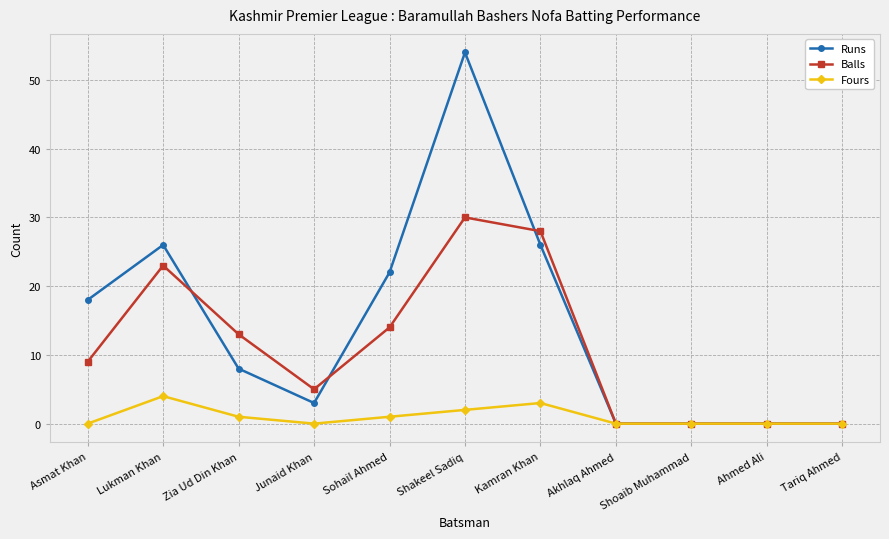

What is the value of the Runs point at the 6th from the left?

54